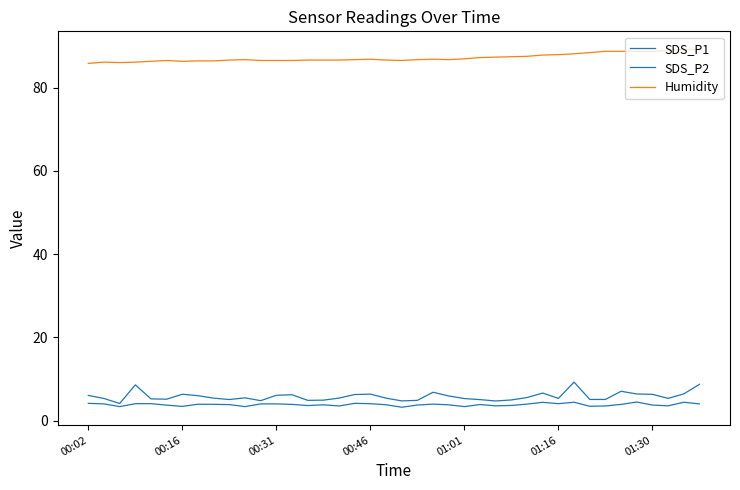

Where is SDS_P1 nearest to the value 6?

00:02